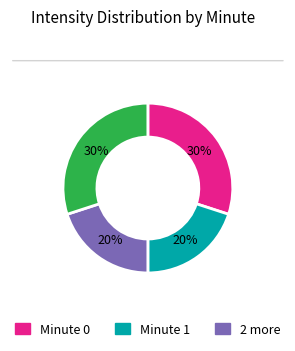

Does any single category account for the majority?

No